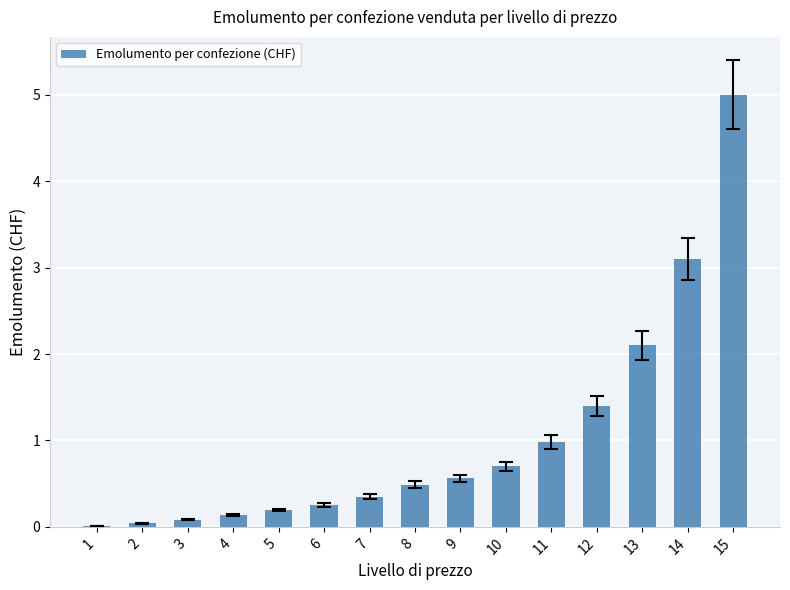

Is it true that the value at 12 is 1.4?

True